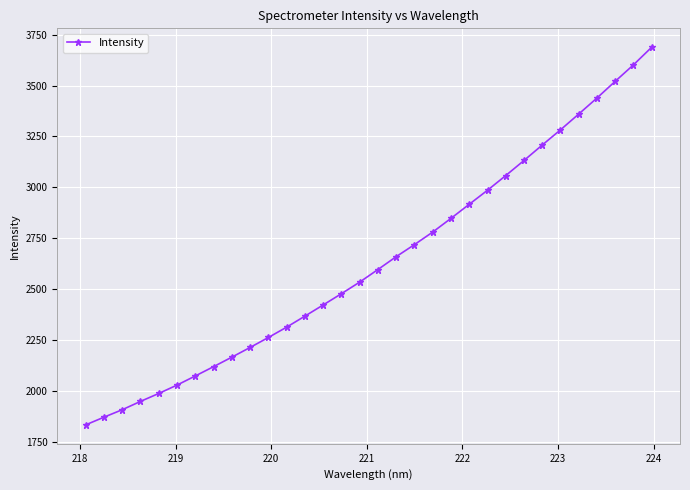

True or false: the data has more than 2 interior local peaks.

False